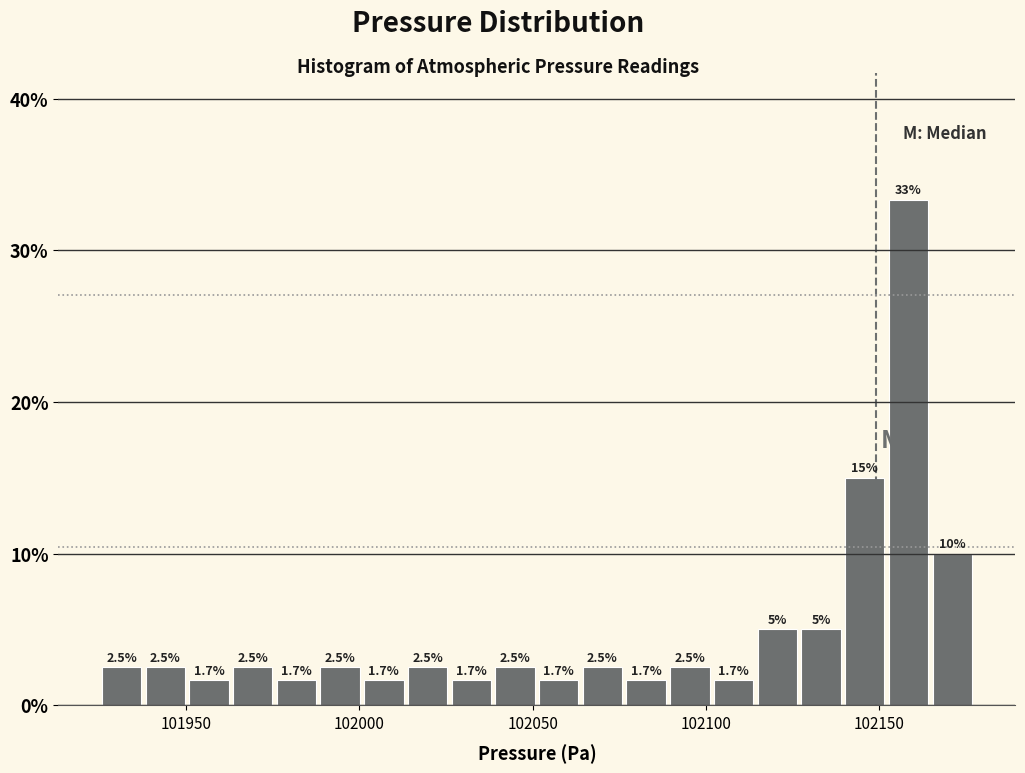

Around what value on the x-axis is the tallest bar? Give the approximate position of its centre, as read against the axis.

102160